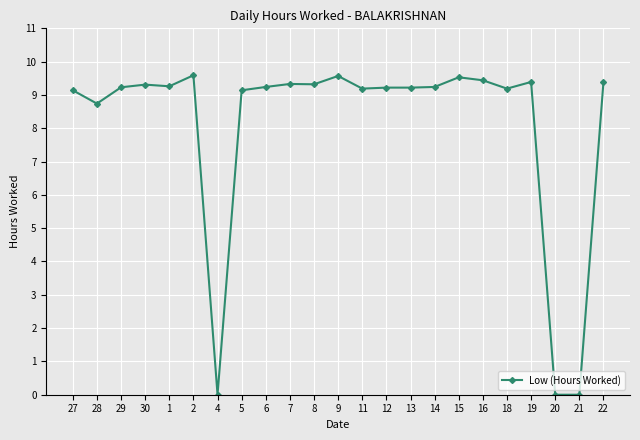

Where is the first local minimum?

28